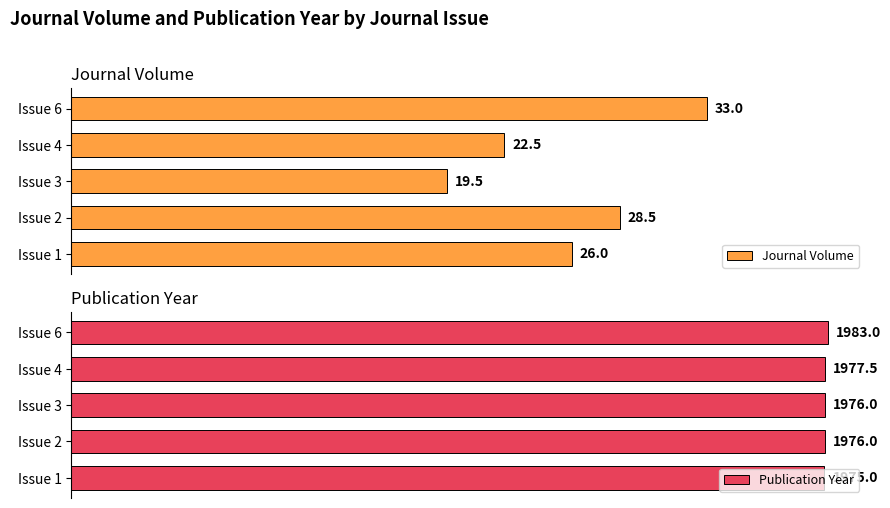

At which label is Publication Year closest to 1979?

Issue 4